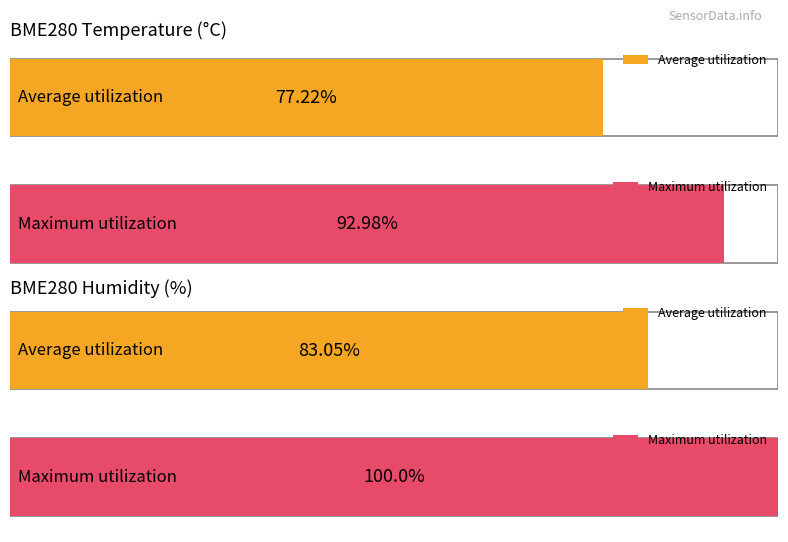

Which series has the widest spread of values?

Maximum utilization